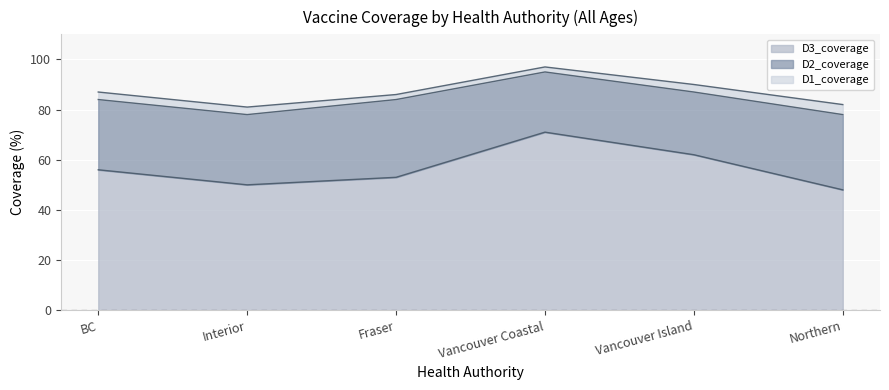

Reading right to left, list all the values displayed in this chart.

D1_coverage: 82	90	97	86	81	87
D2_coverage: 78	87	95	84	78	84
D3_coverage: 48	62	71	53	50	56